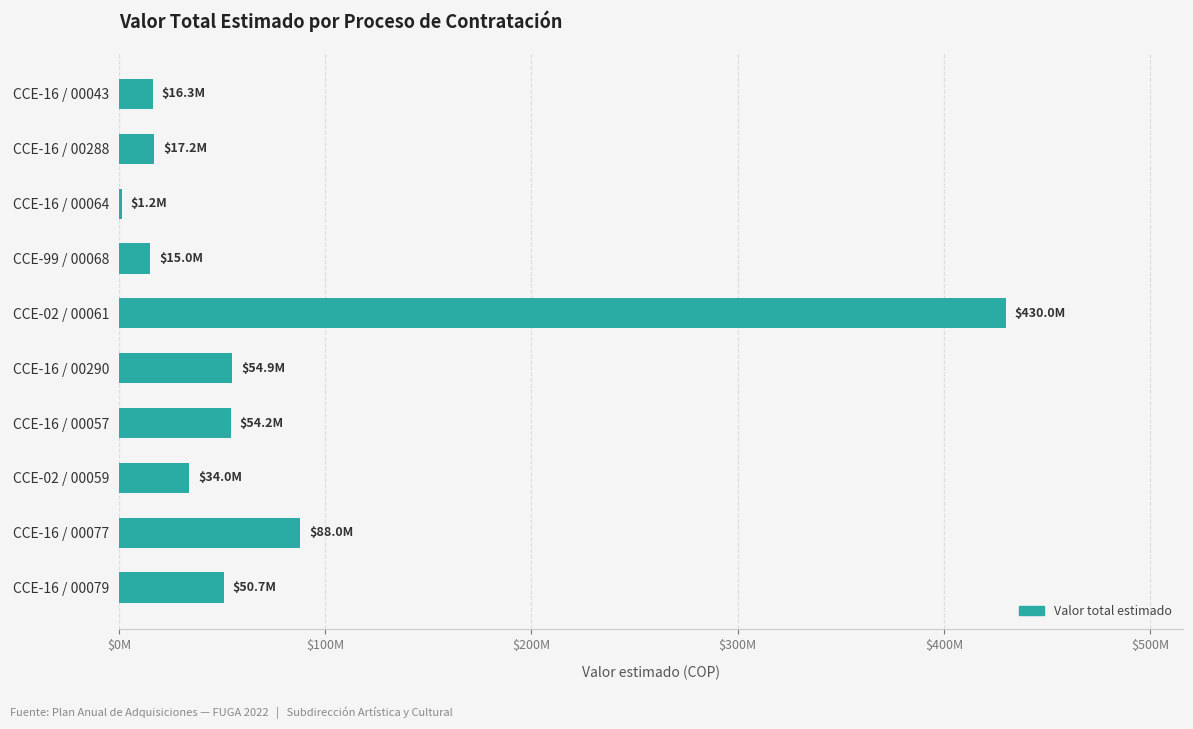

Where is the data nearest to the value 215602350?

CCE-16 / 00077